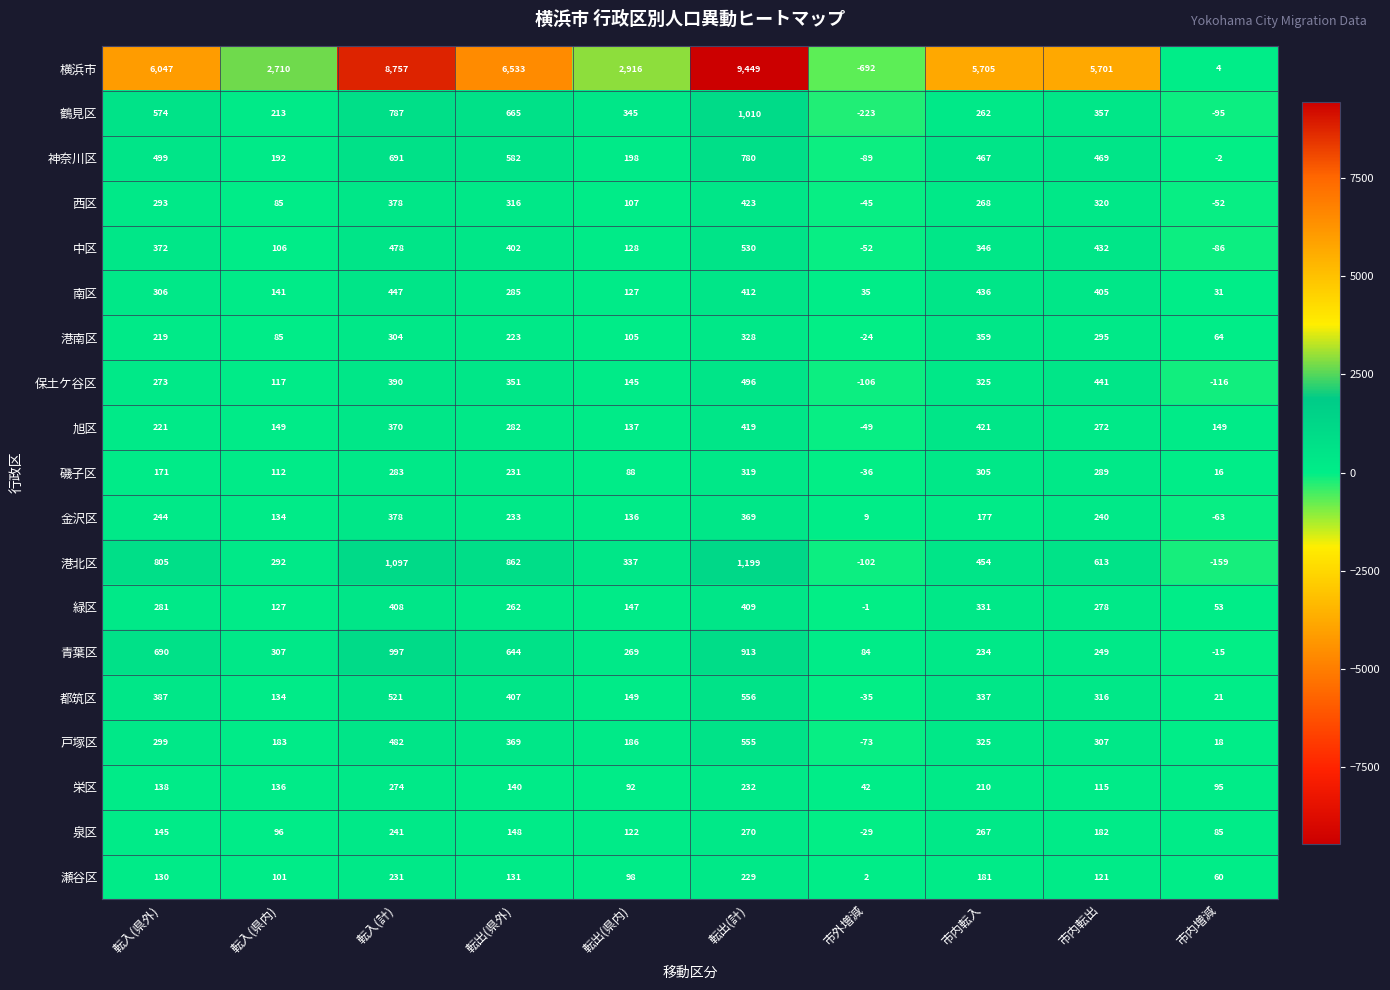

Rank the series at 転出(県内) from highest to lowest value.

横浜市, 鶴見区, 港北区, 青葉区, 神奈川区, 戸塚区, 都筑区, 緑区, 保土ケ谷区, 旭区, 金沢区, 中区, 南区, 泉区, 西区, 港南区, 瀬谷区, 栄区, 磯子区